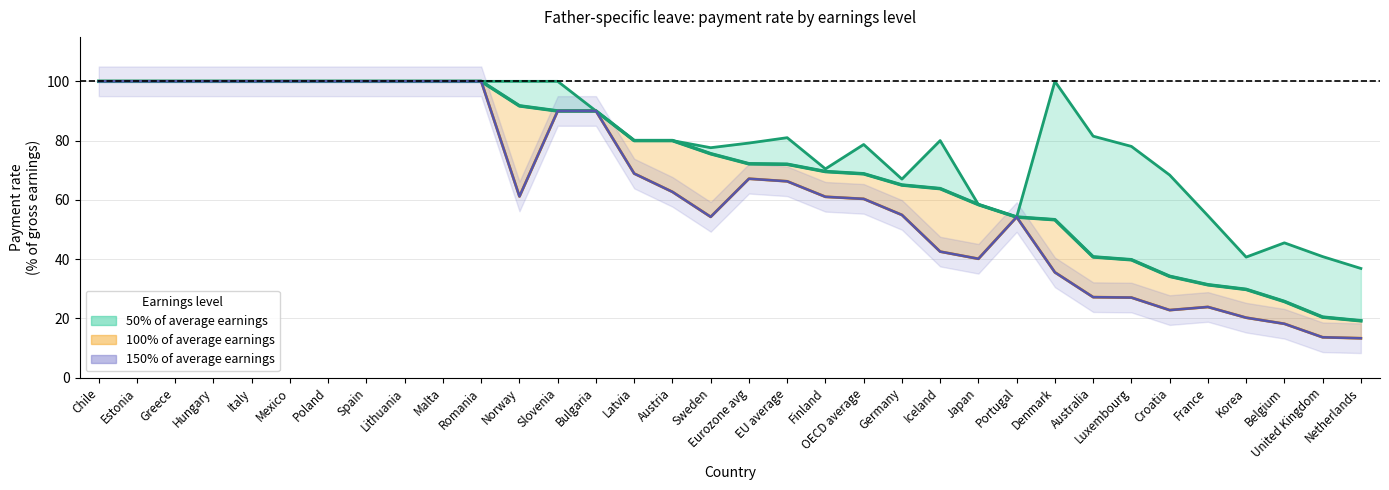

Which label corresponds to the smallest value in the chart?

Netherlands